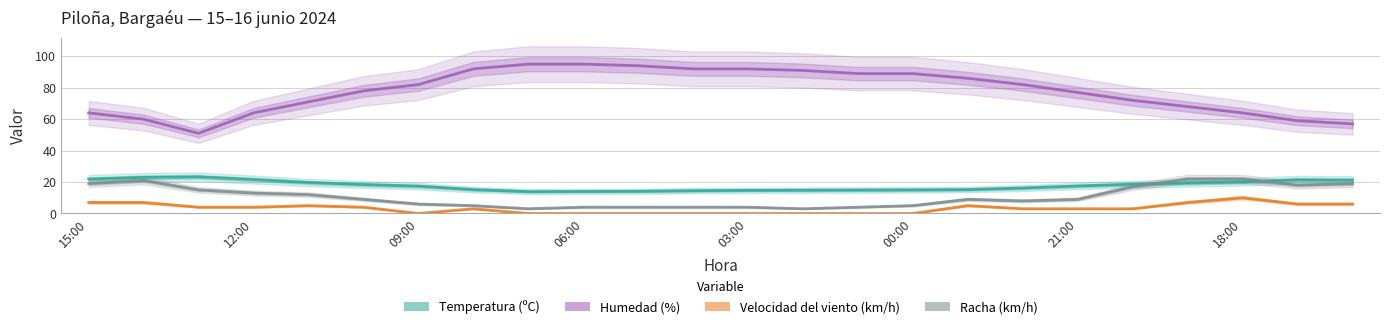

How many lines are shown in the chart?

4